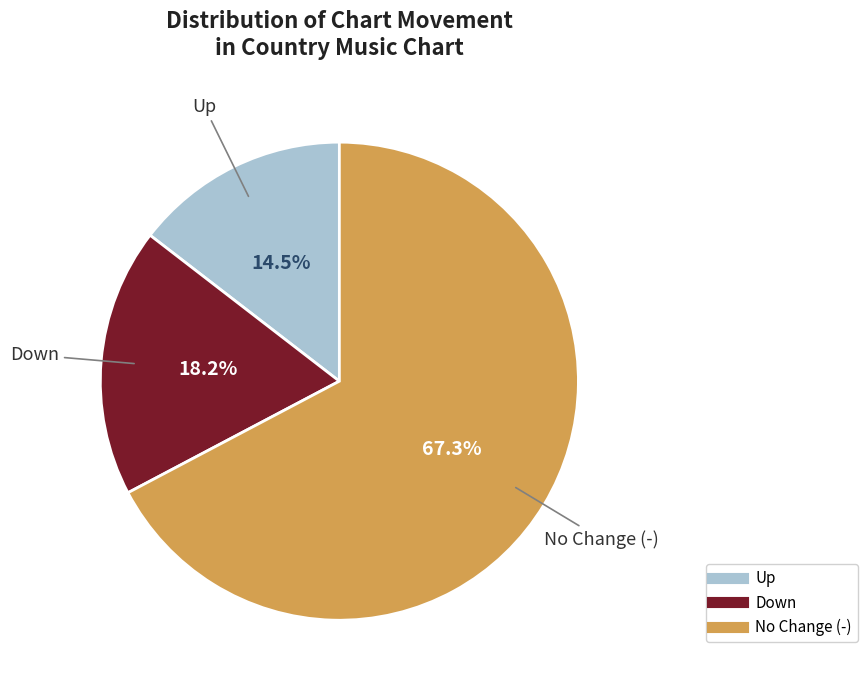

Is there any slice that represents more than half of the pie?

Yes